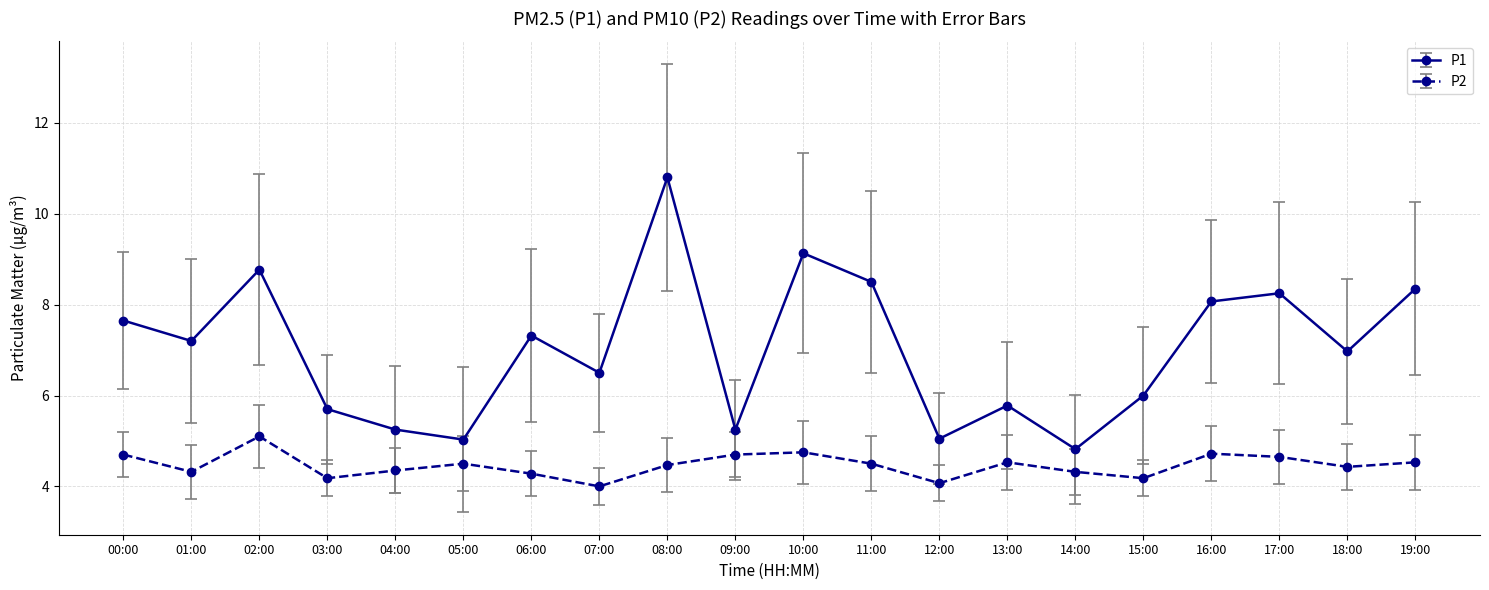

At which category does P2 reach its first local valley?

01:00